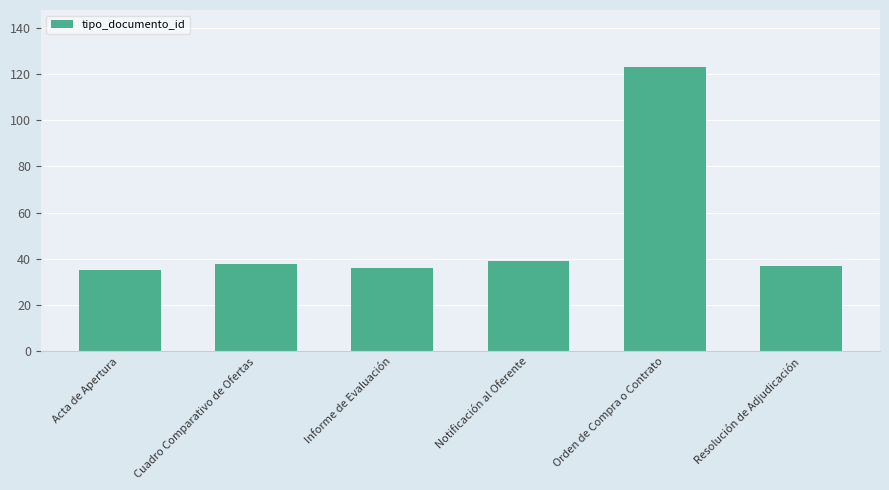

What is the change in value from Informe de Evaluación to Orden de Compra o Contrato?

+87